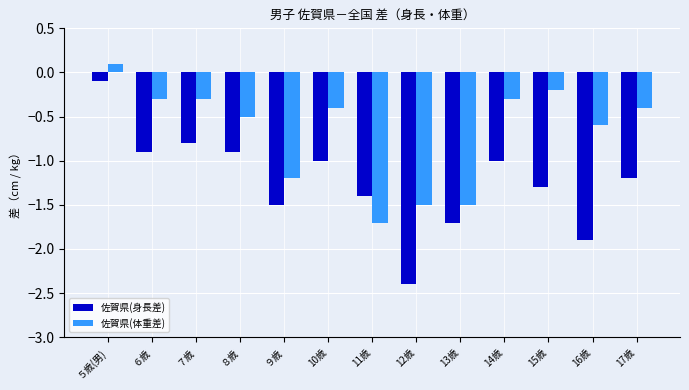

What is the spread (max minus min) of values at ６歳?

0.6